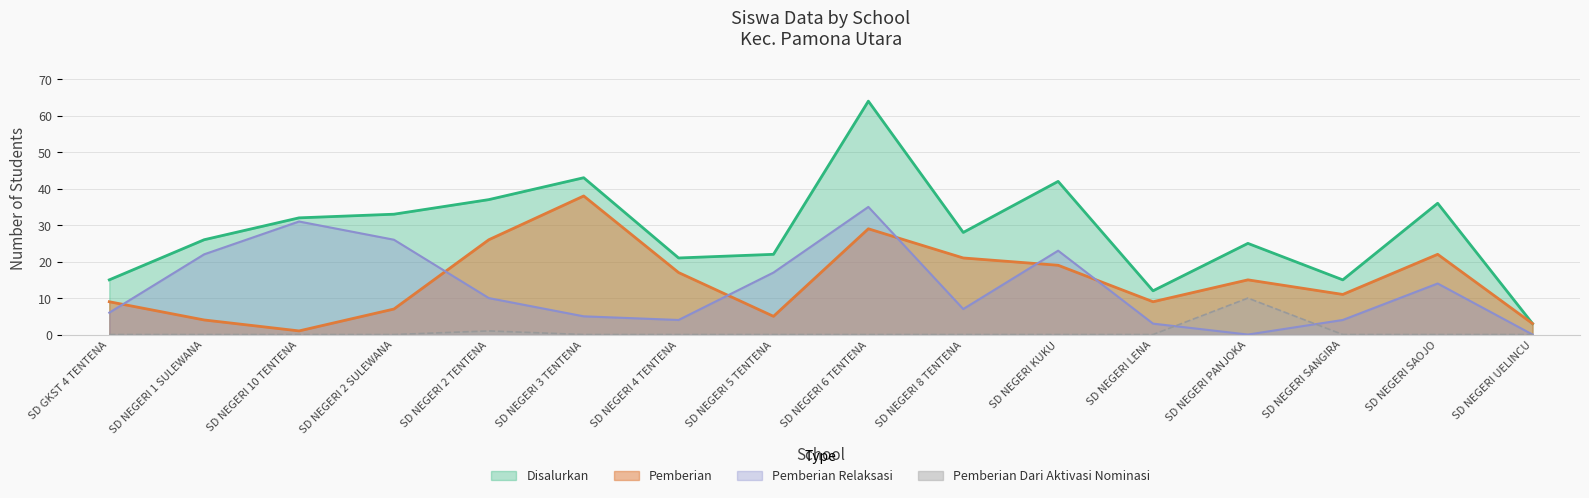

How many values in the Pemberian Relaksasi series exceed 10?

7